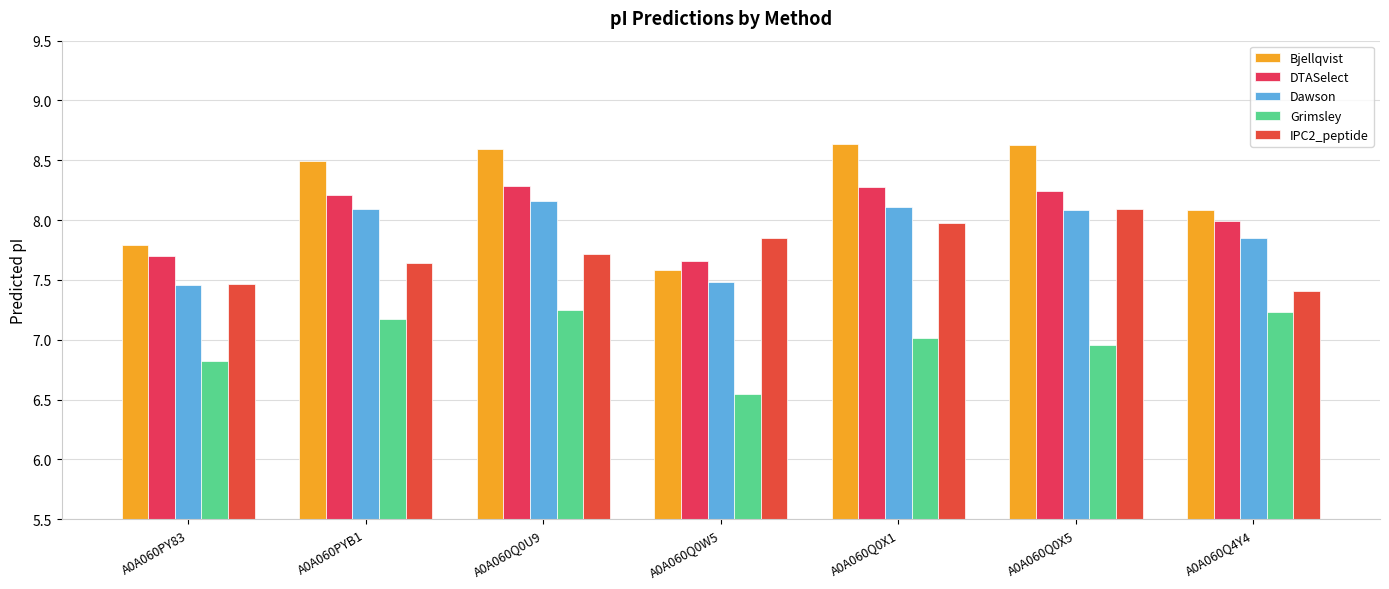

Are the bars grouped side by side (vs. stacked)?

Yes